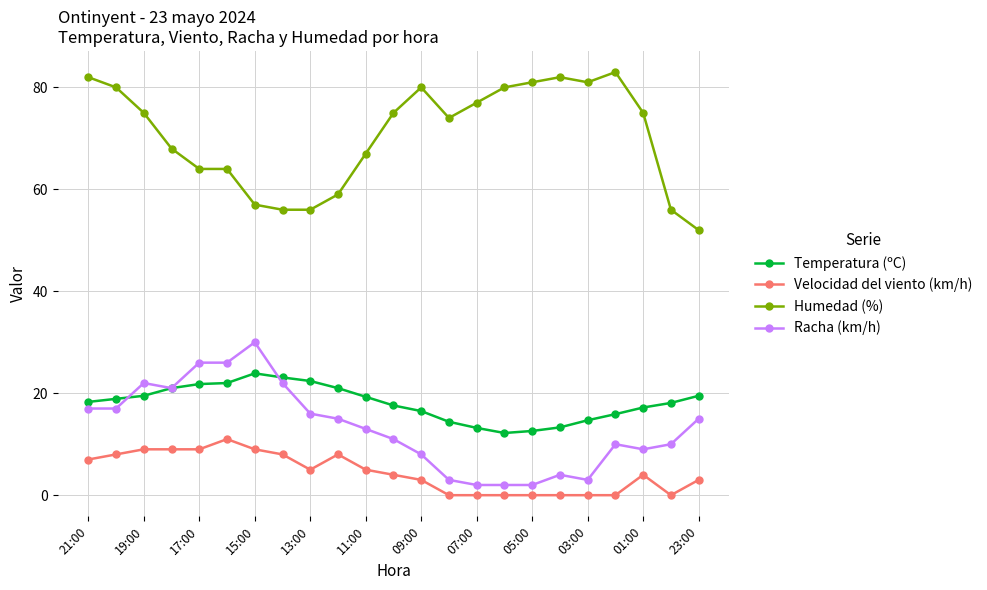

What is the average value of the Temperatura (ºC) series?

18.1